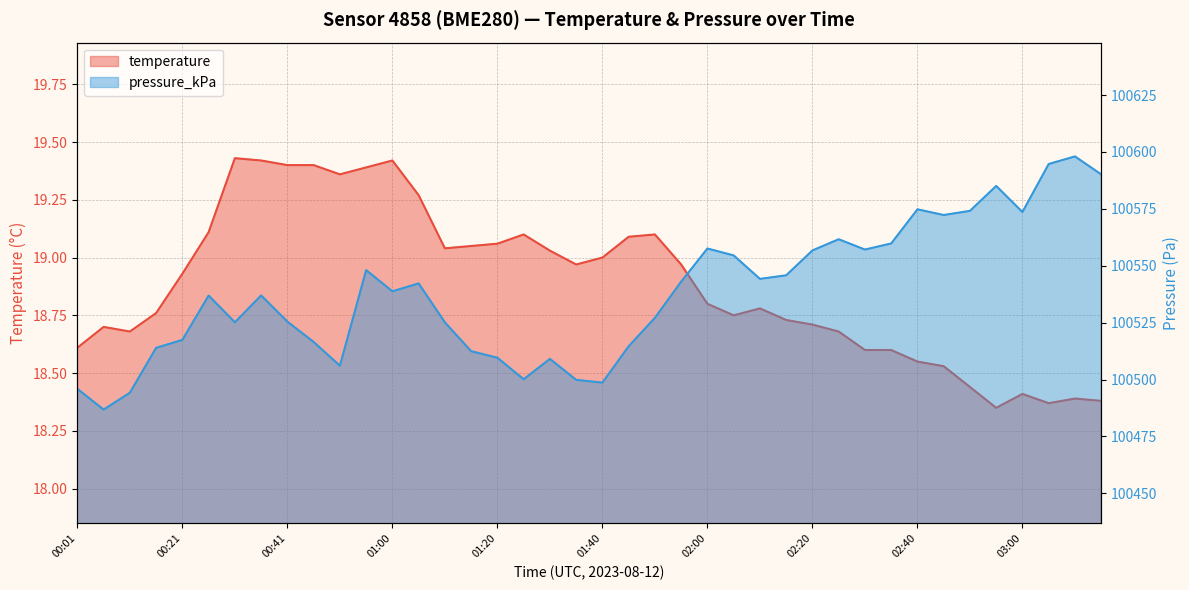

Is it true that temperature equals 8.3 at 01:50?

False